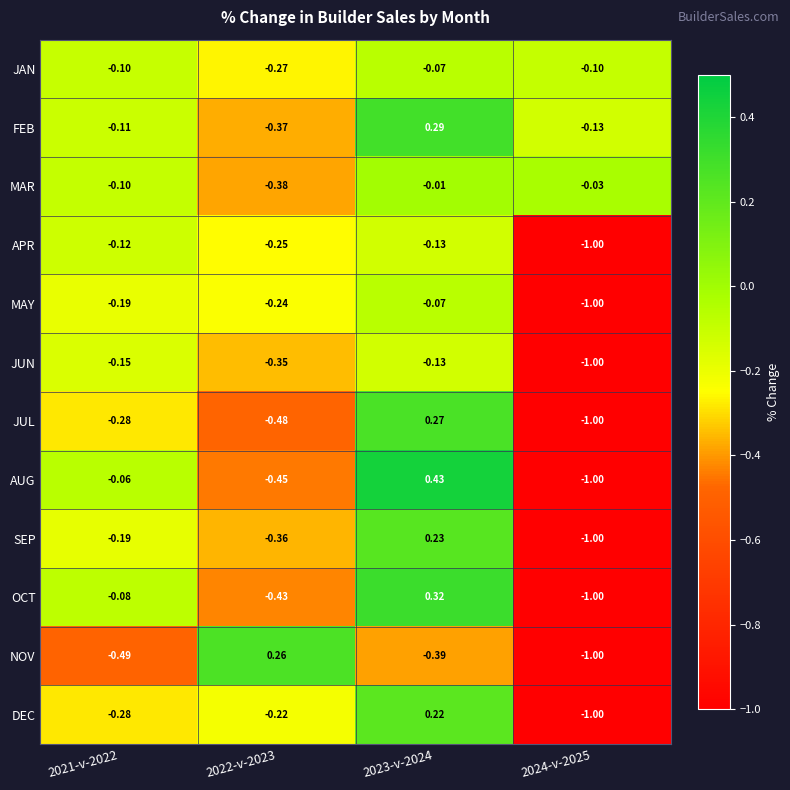

Which series has the widest spread of values?

AUG